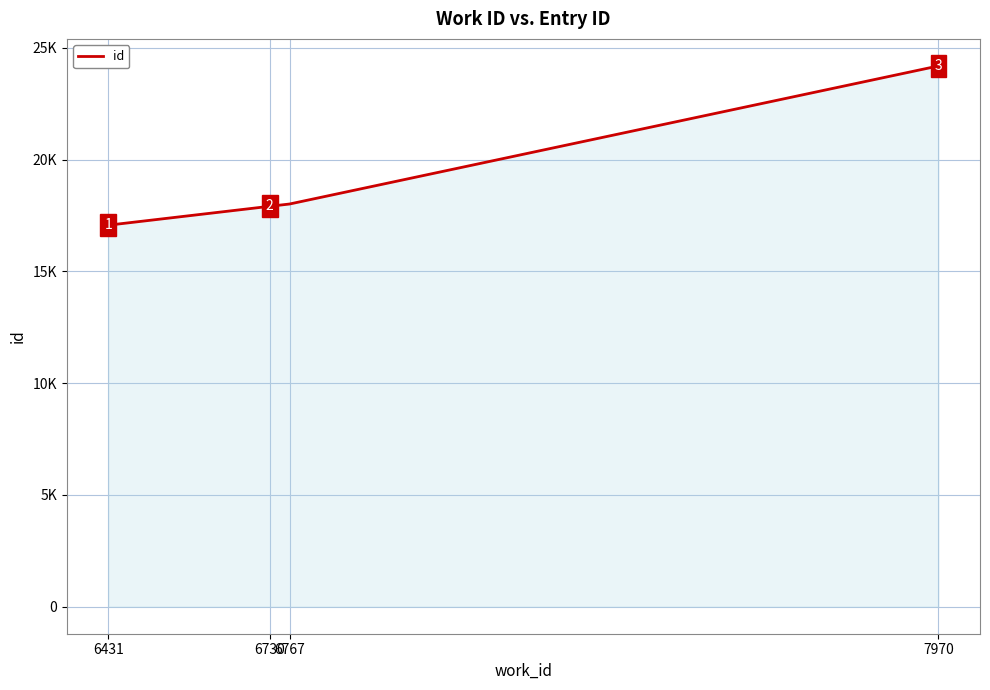

Does the chart have visible grid lines?

Yes